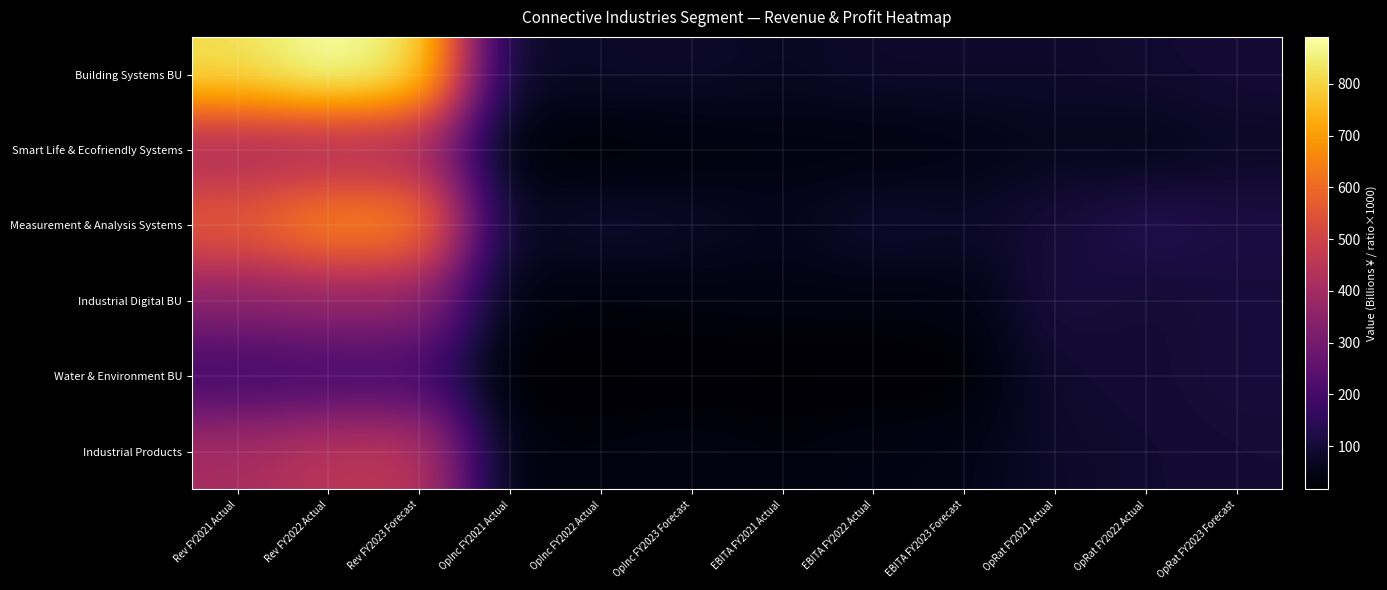

Which category has the highest value across all series?

Rev FY2022 Actual